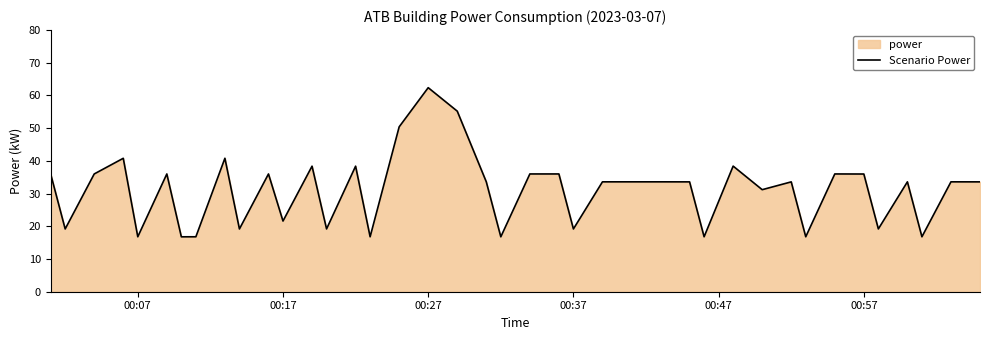

True or false: the data shows 25.0 at 00:37.

False